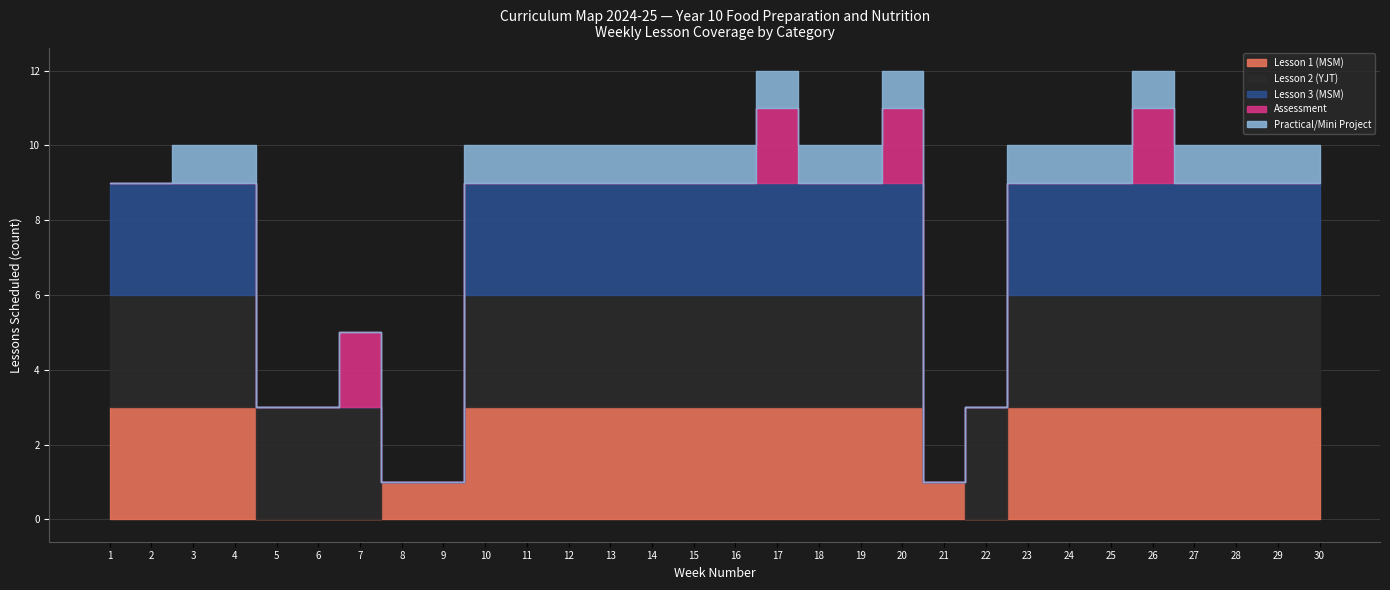

Rank the series by their maximum value, from lowest to highest.

Practical/Mini Project, Assessment, Lesson 1 (MSM), Lesson 2 (YJT), Lesson 3 (MSM)